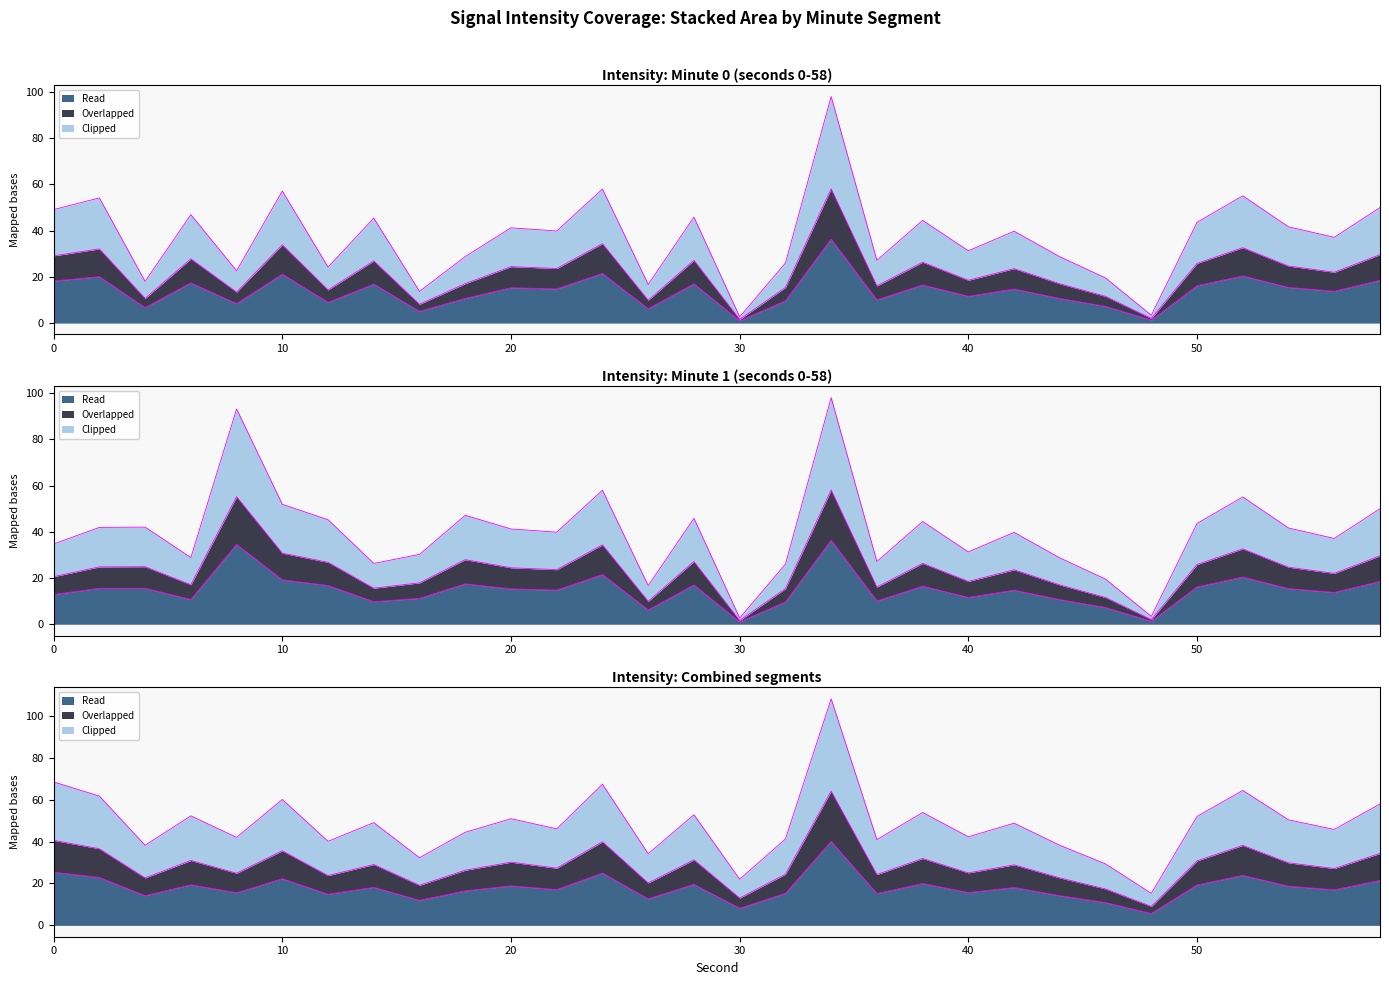

Rank the categories by intensity_min2 value from highest to lowest.

34, 8, 24, 52, 10, 58, 18, 28, 12, 38, 50, 4, 2, 54, 20, 22, 42, 56, 0, 40, 16, 6, 44, 36, 14, 32, 46, 26, 48, 30